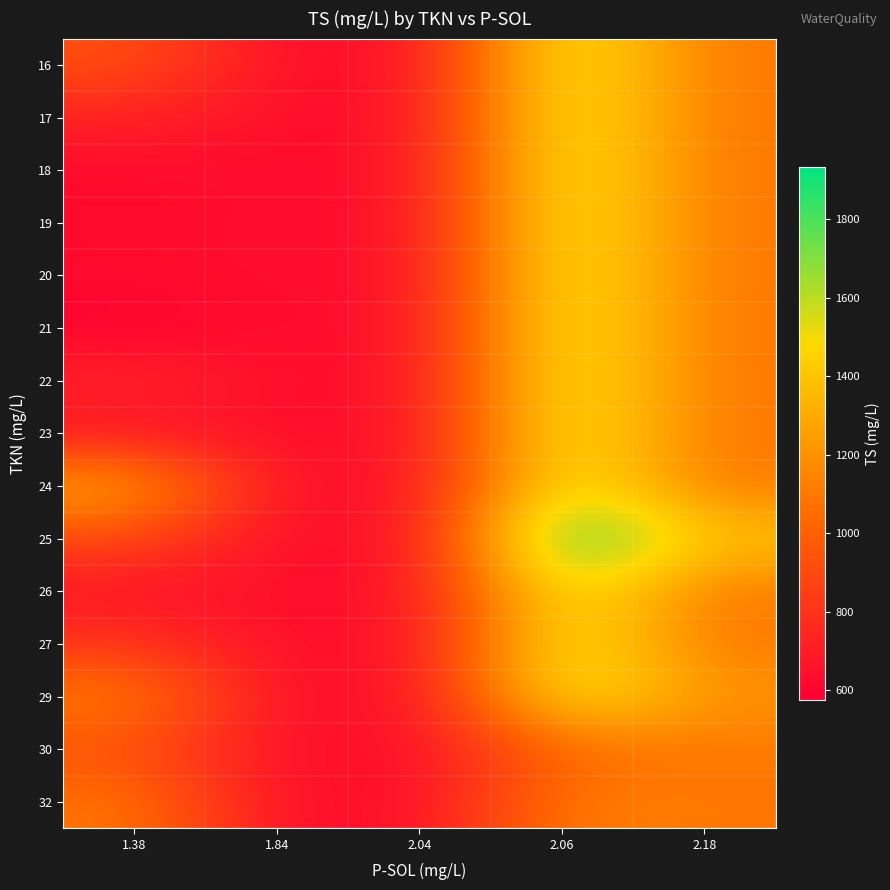

What is the maximum value shown in the chart?

1934